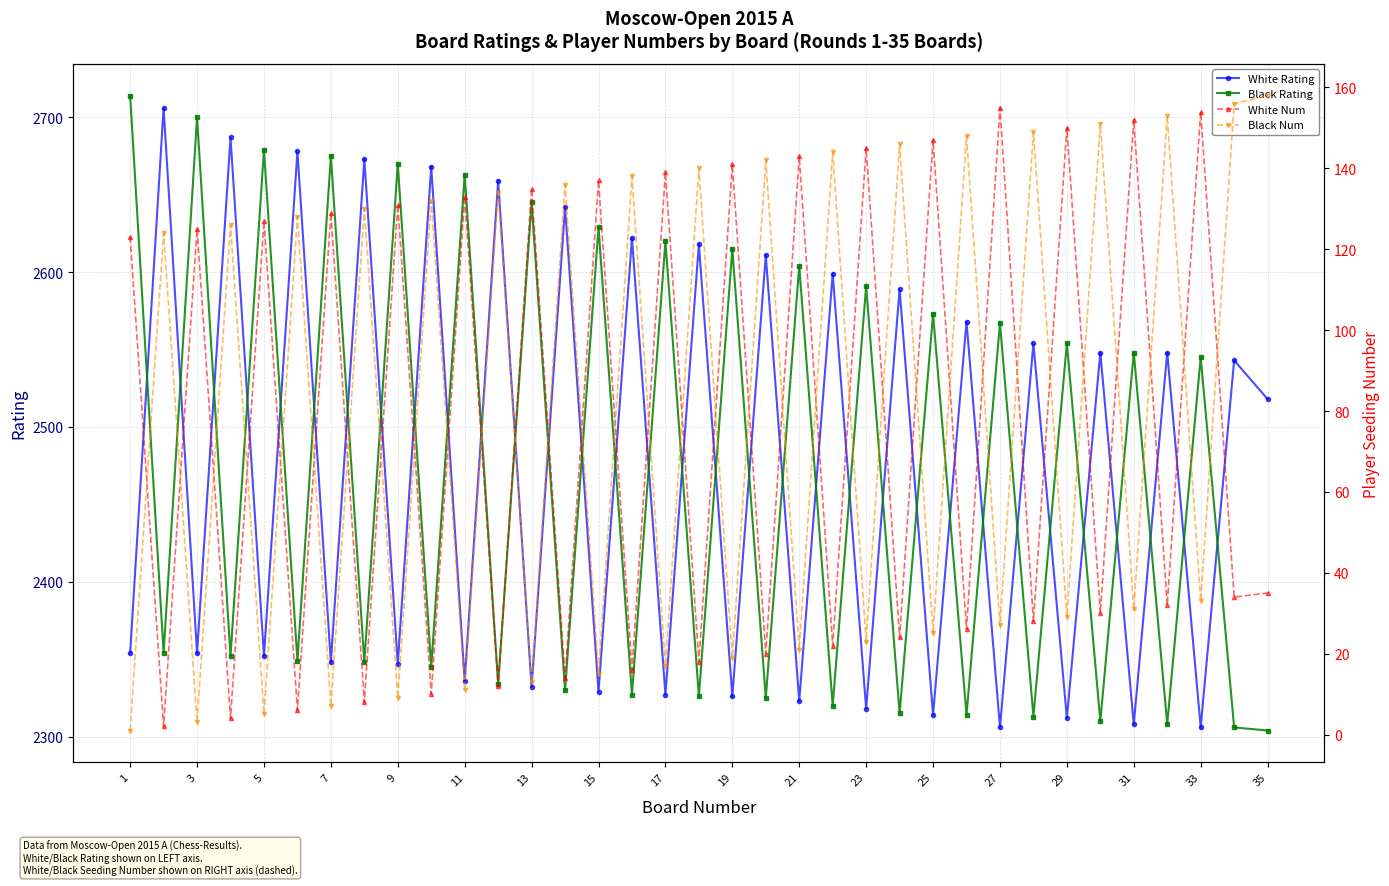

The White Rating series shows 2329 at 15. True or false?

True